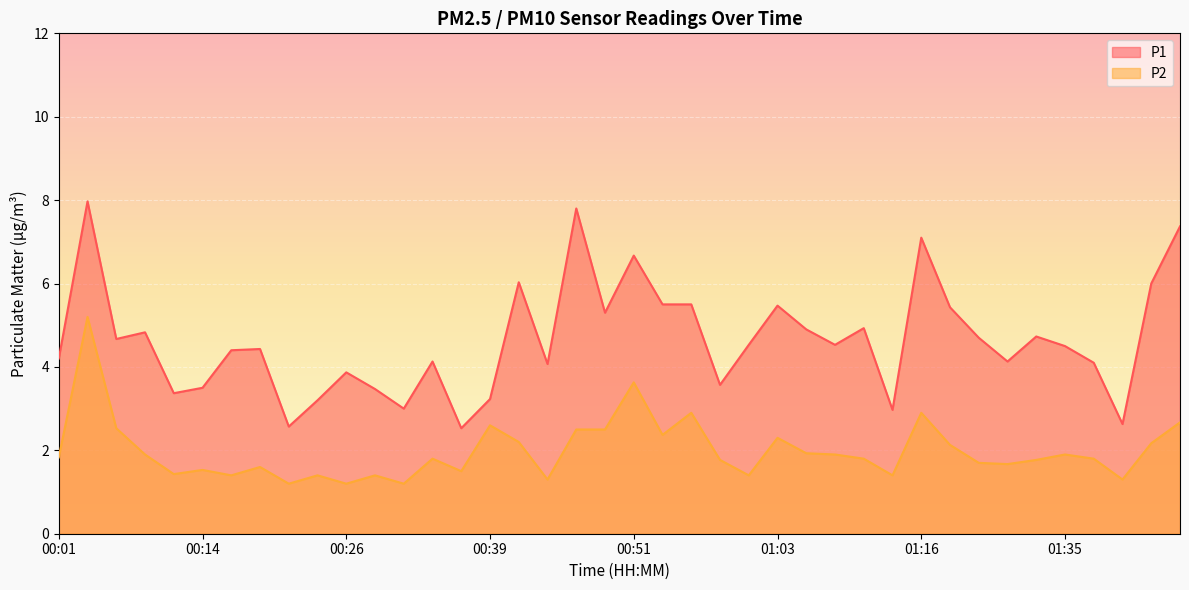

Reading right to left, what are all the values shown in this chart?

P1: 7.4	6.0	2.6	4.1	4.5	4.7	4.1	4.7	5.4	7.1	3.0	4.9	4.5	4.9	5.5	4.5	3.6	5.5	5.5	6.7	5.3	7.8	4.1	6.0	3.2	2.5	4.1	3.0	3.5	3.9	3.2	2.6	4.4	4.4	3.5	3.4	4.8	4.7	8.0	4.2
P2: 2.7	2.2	1.3	1.8	1.9	1.8	1.7	1.7	2.1	2.9	1.4	1.8	1.9	1.9	2.3	1.4	1.8	2.9	2.4	3.6	2.5	2.5	1.3	2.2	2.6	1.5	1.8	1.2	1.4	1.2	1.4	1.2	1.6	1.4	1.5	1.4	1.9	2.5	5.2	1.8